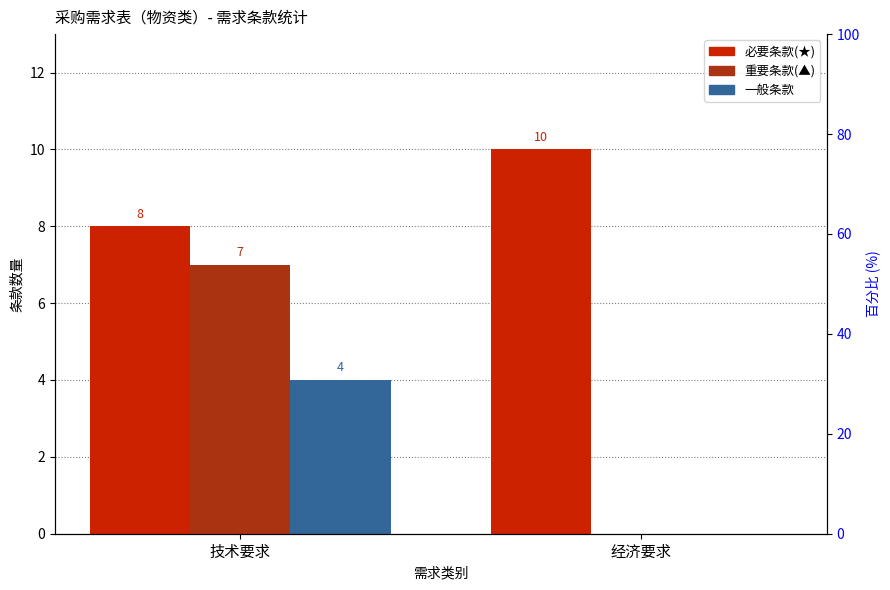

How many values in 重要条款(▲) are above zero?

1